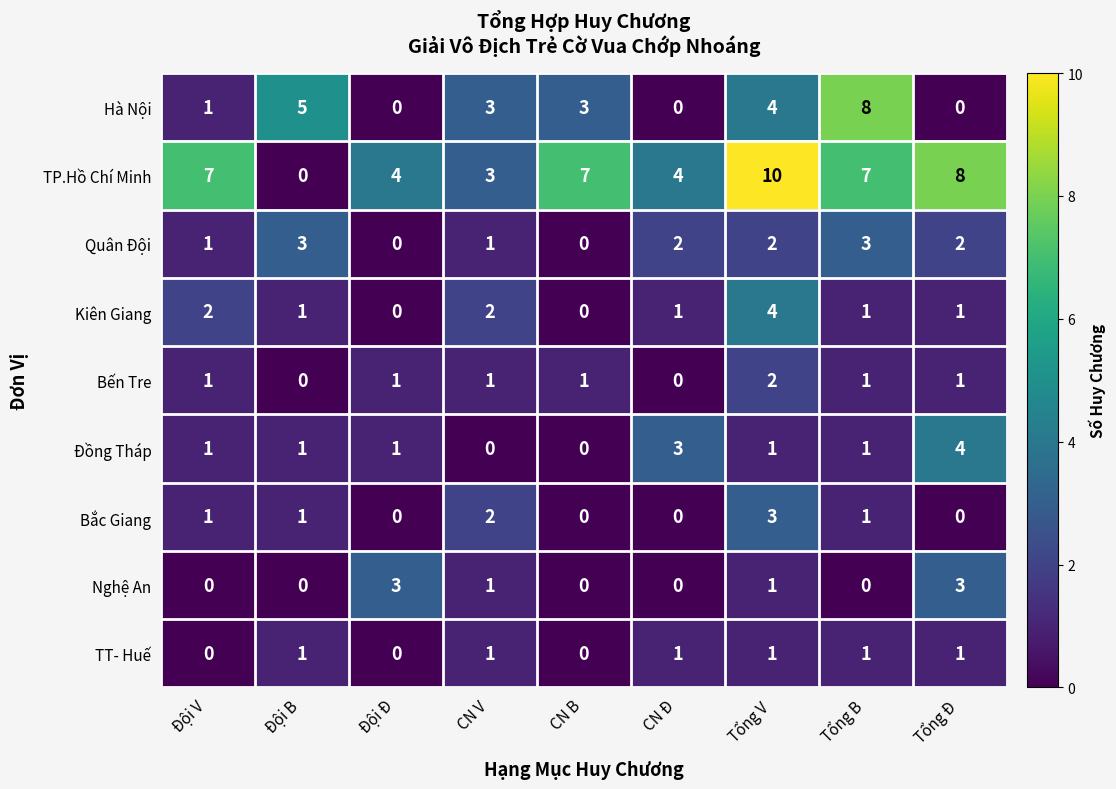

What is the sum of all Kiên Giang values?

12